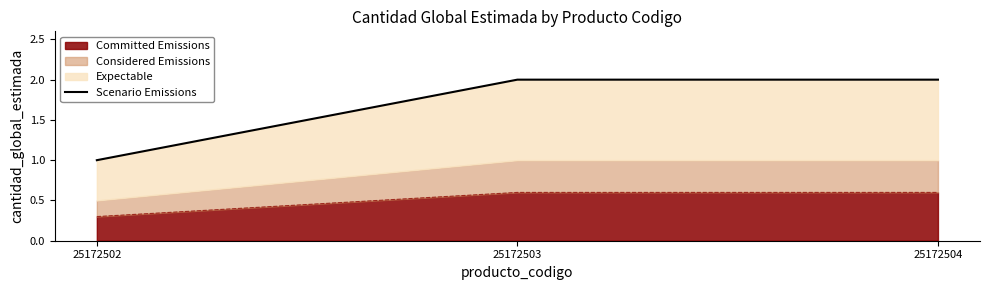

True or false: Committed Emissions has a value of 0.3 at 25172502.

True